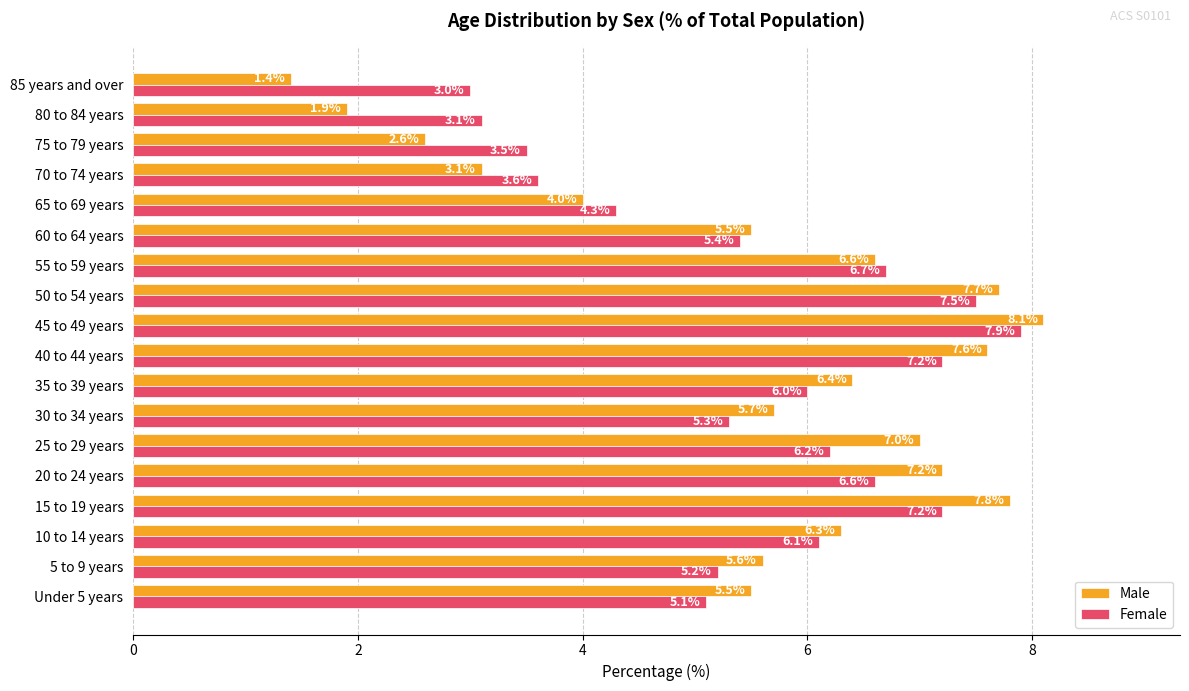

At 10 to 14 years, list the series in order from smallest to largest.

Female, Male